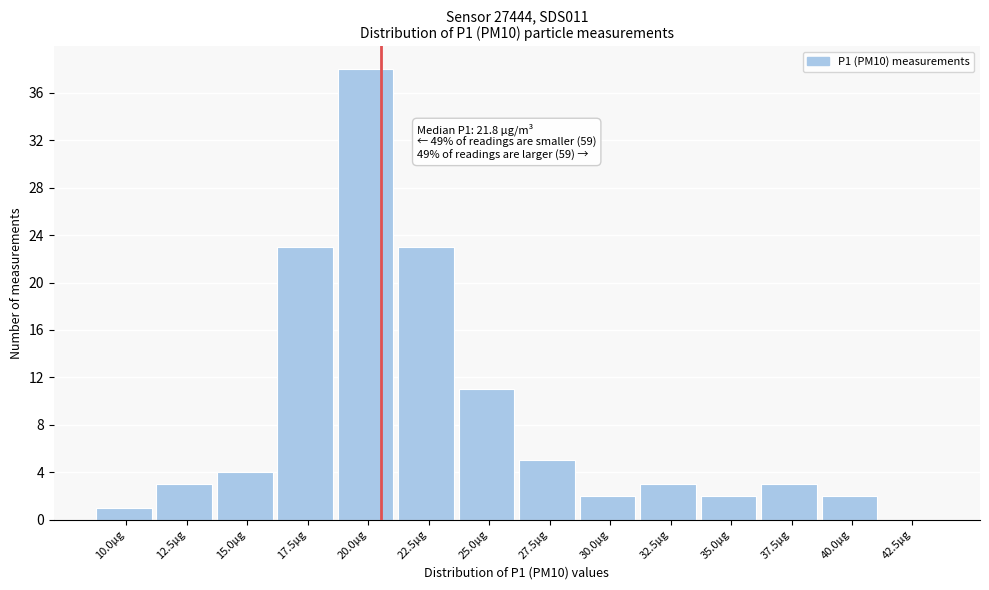

Reading right to left, extract all data points from this chart.

42.5µg=0	40.0µg=2	37.5µg=3	35.0µg=2	32.5µg=3	30.0µg=2	27.5µg=5	25.0µg=11	22.5µg=23	20.0µg=38	17.5µg=23	15.0µg=4	12.5µg=3	10.0µg=1